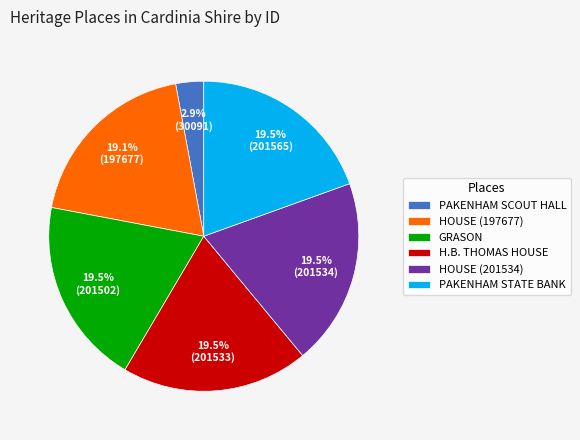

What percentage is NOT represented by GRASON?

80.5%